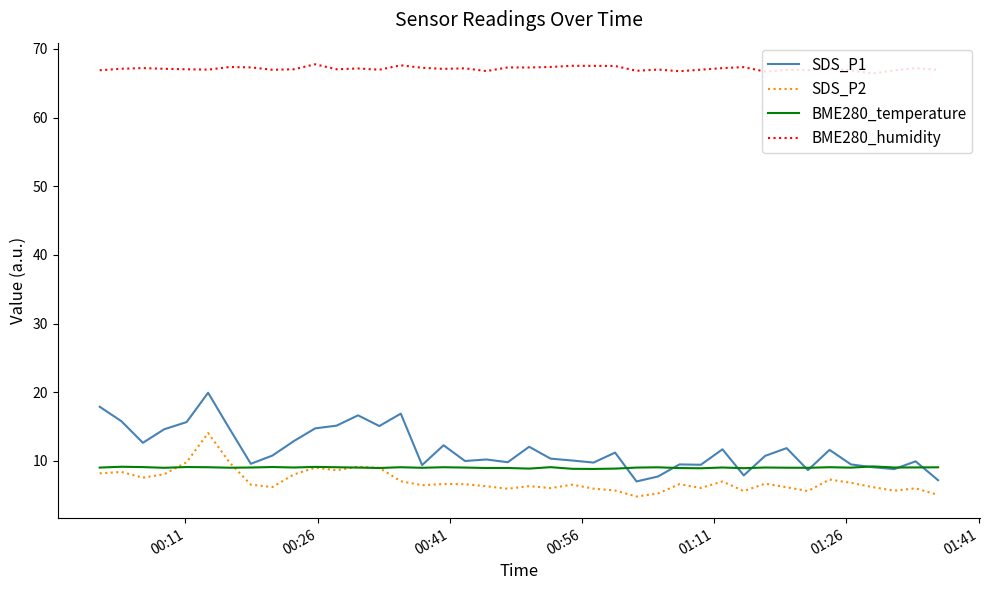

True or false: SDS_P1 and BME280_humidity intersect in this chart.

False